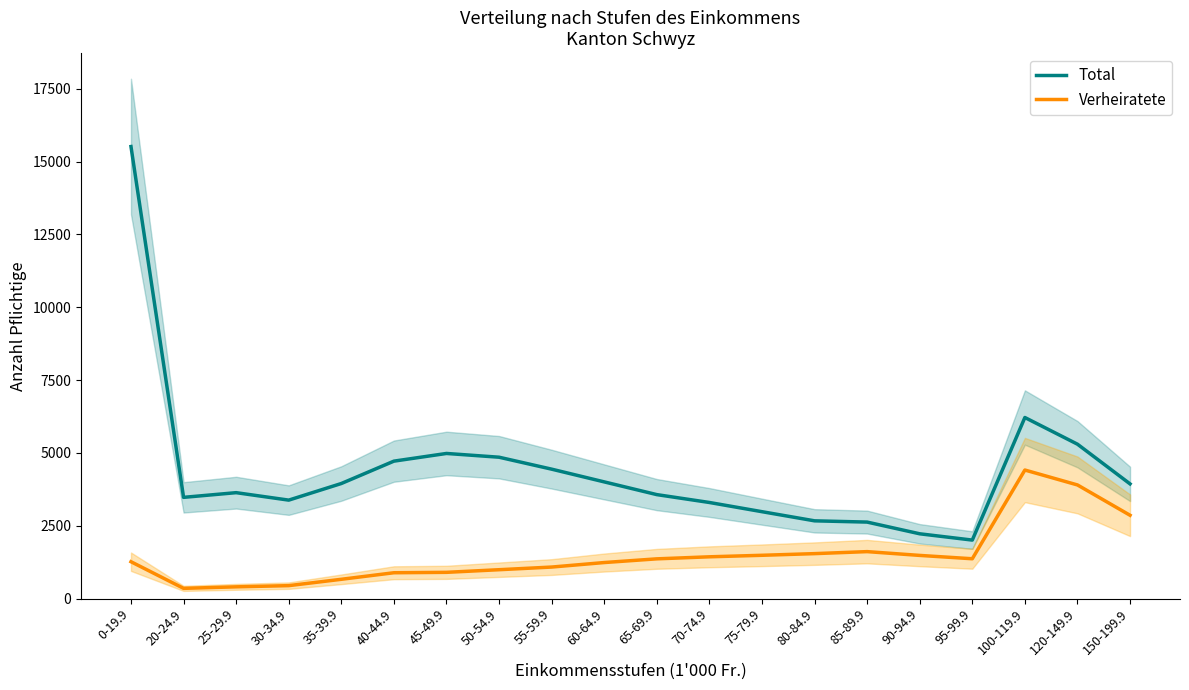

The Total series shows 8721 at 100-119.9. True or false?

False